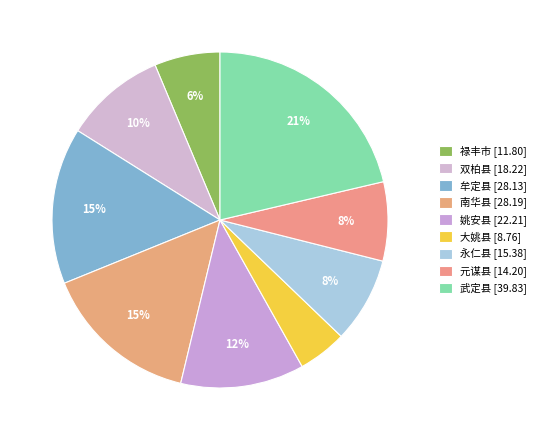

To the nearest percent, what portion does 禄丰市 represent?

6%